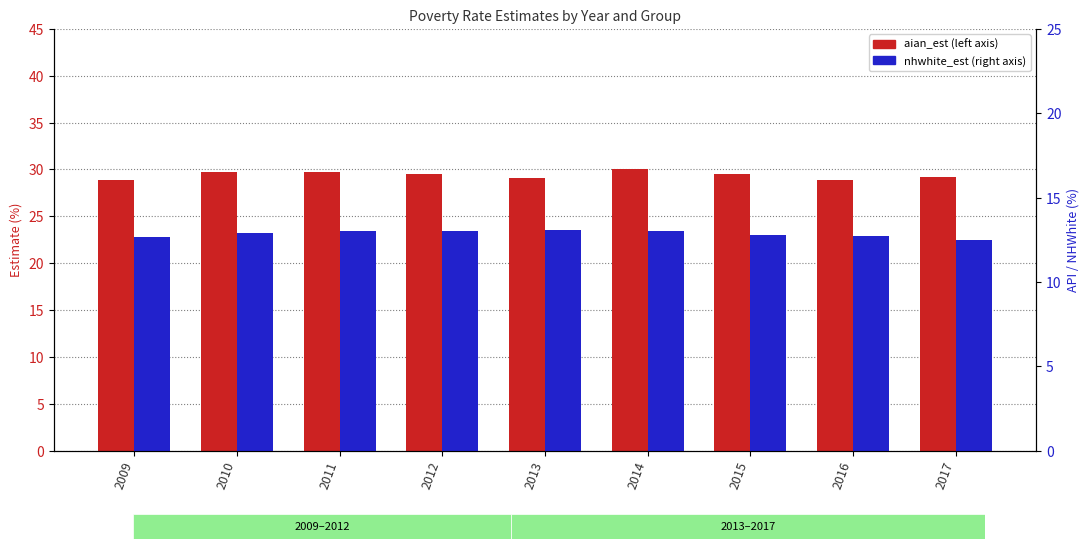

What is the total value across all series at 2015?

42.3